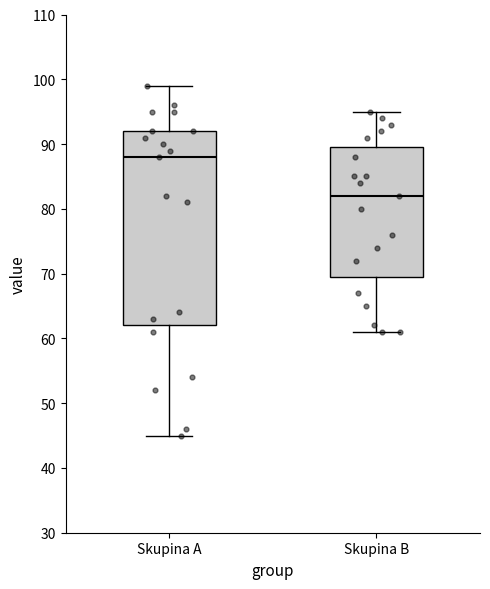

Which box's median line is the highest?

Skupina A